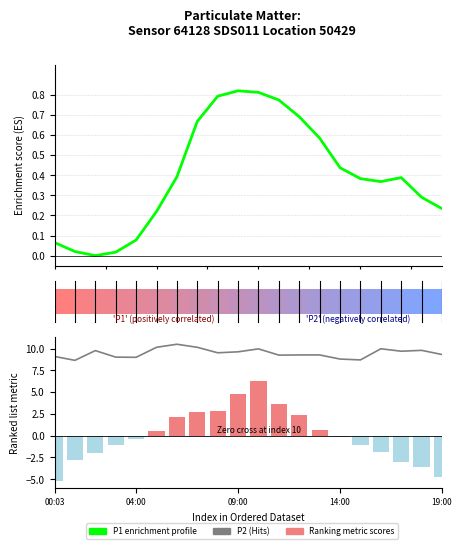

The value of P1 enrichment profile at 17 is 0.5. True or false?

False